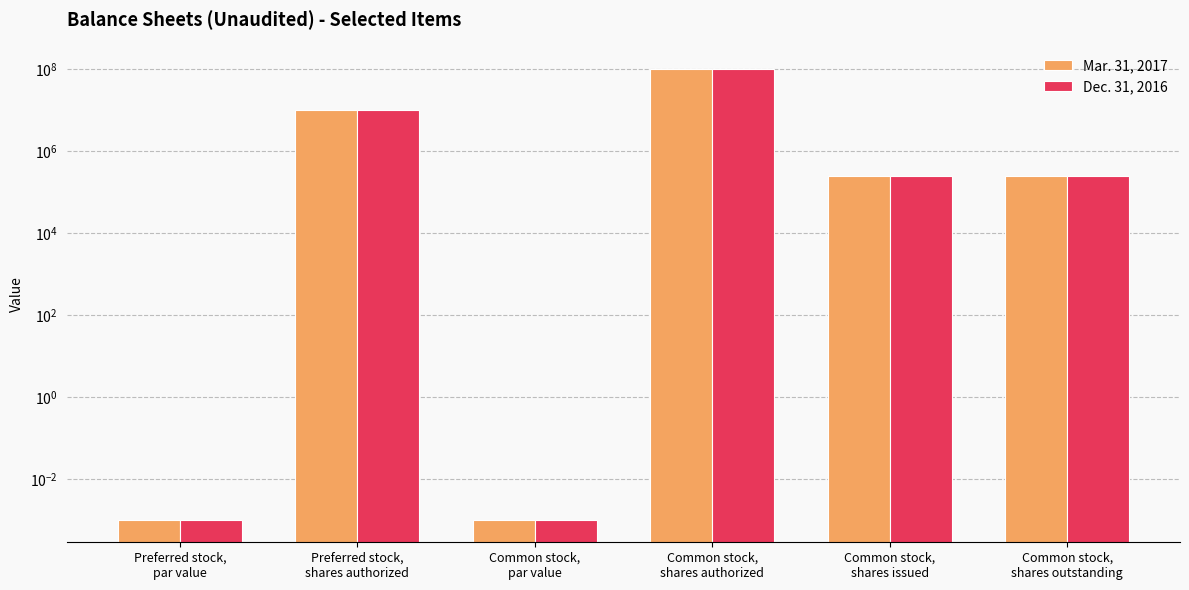

What is the value of the Mar. 31, 2017 bar at the 2nd from the left?

10000000.0